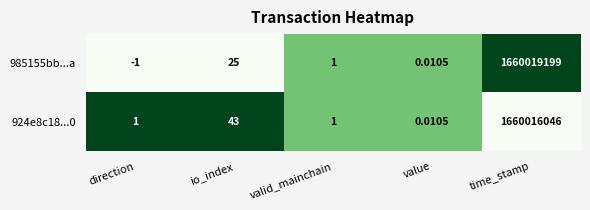

Which series changed the most between direction and time_stamp?

985155bb...a